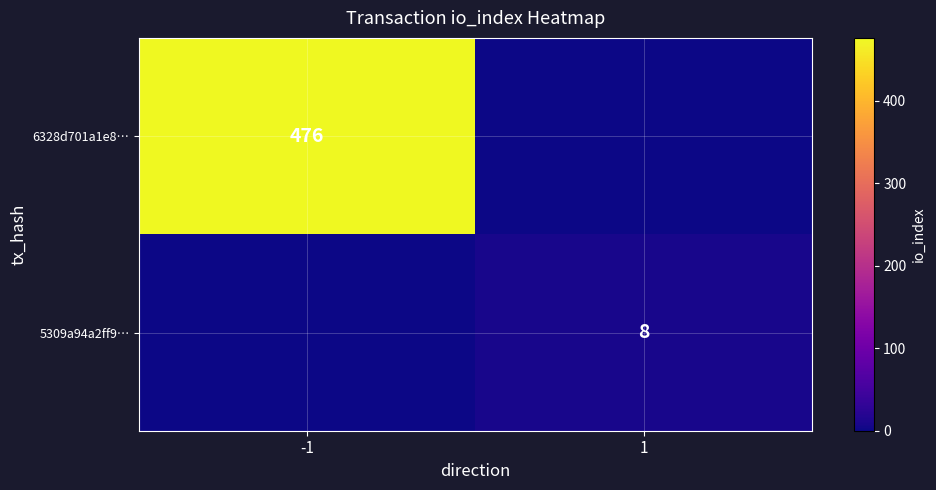

True or false: 6328d701a1e8… has a value of 476 at -1.

True